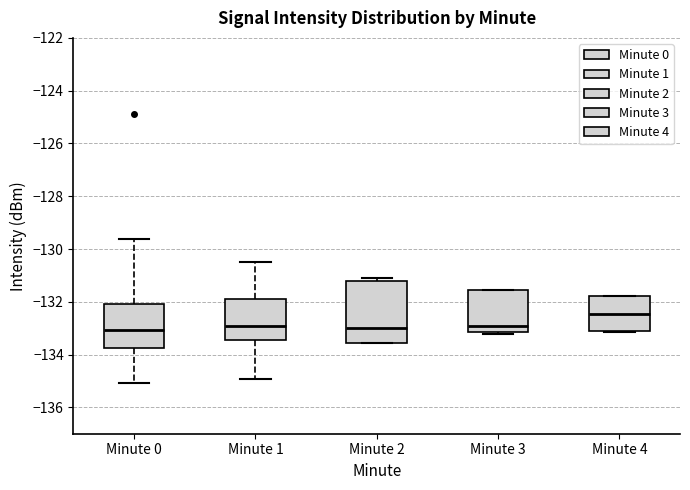

Which box is the tallest, from its lower edge to its upper edge?

Minute 2